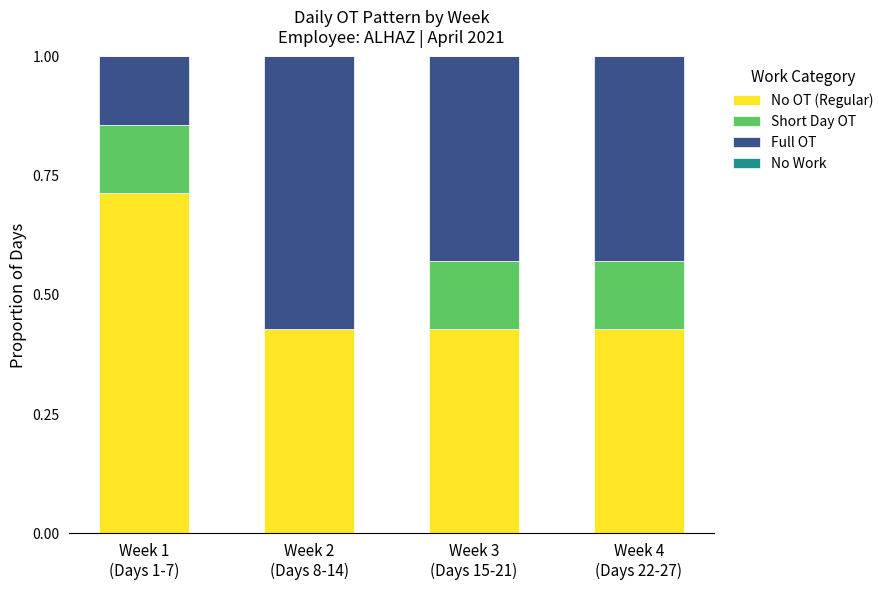

How many distinct data groups are displayed?

3